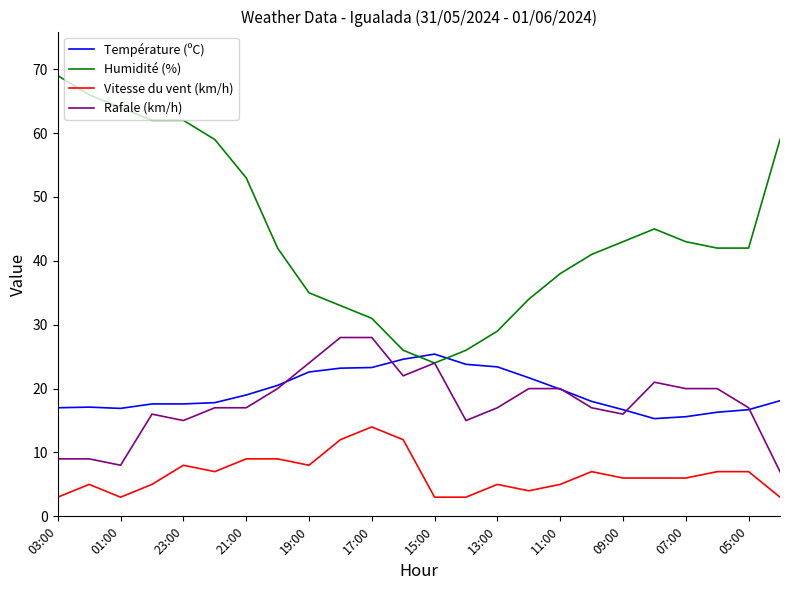

Which series has the largest total across all categories?

Humidité (%)